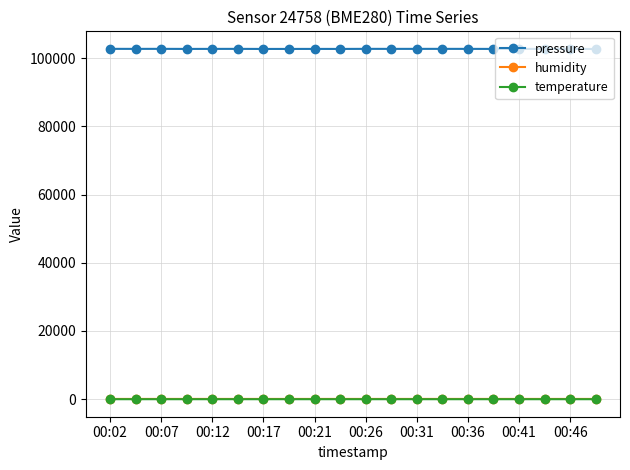

What is the minimum value for pressure?

102691.3